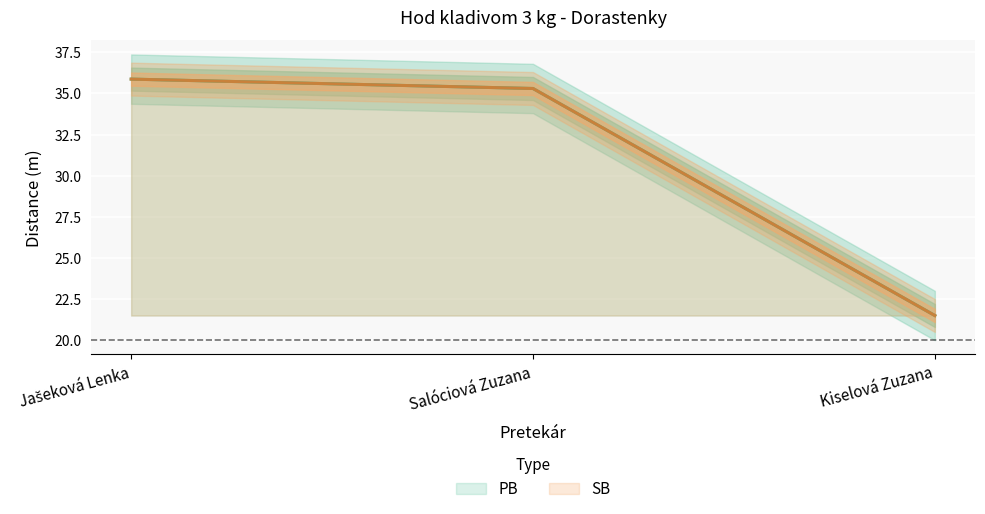

Rank the series at Salóciová Zuzana from lowest to highest value.

PB, SB